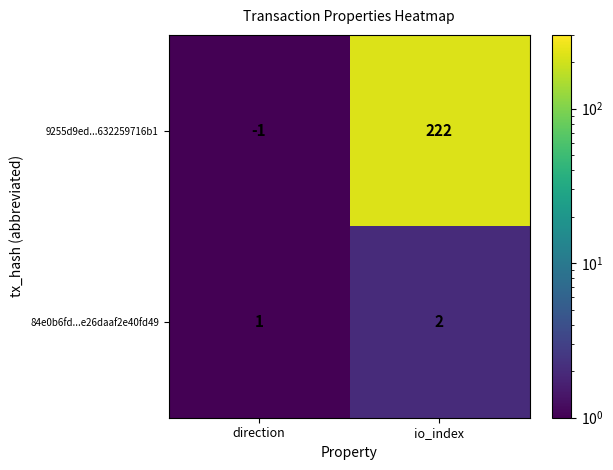

Rank the categories by 84e0b6fd...e26daaf2e40fd49 value from highest to lowest.

io_index, direction